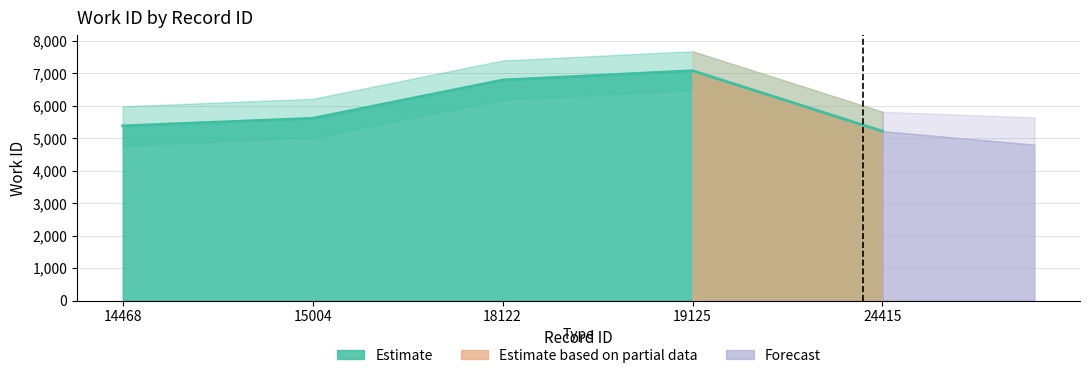

What is the average value?

6017